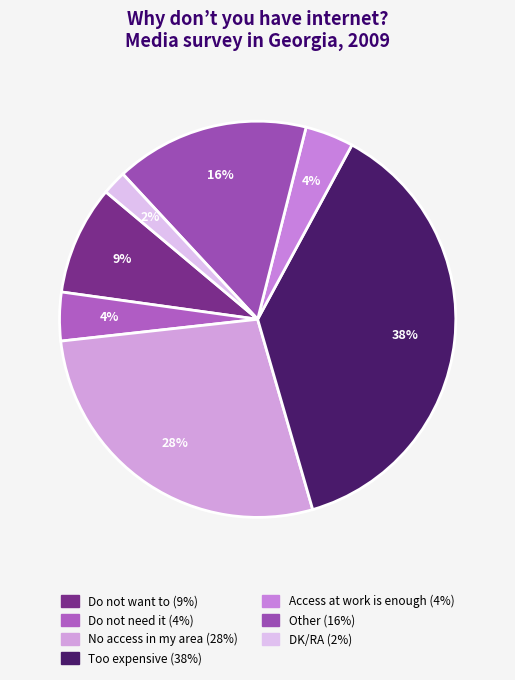

What percentage is the DK/RA slice, to the nearest percent?

2%